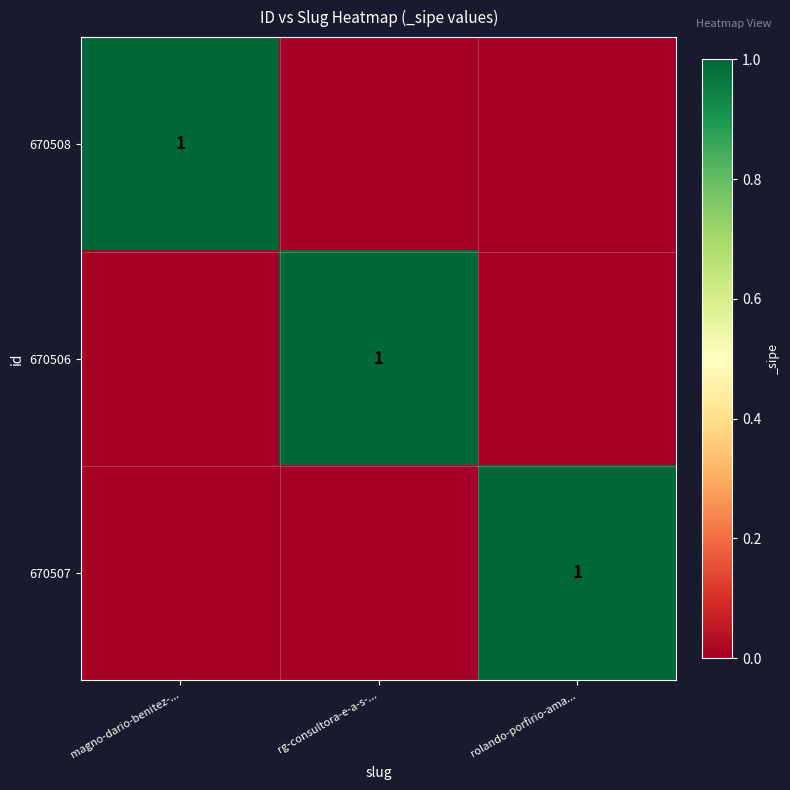

True or false: 670507 has a value of 1 at rolando-porfirio-ama....

True